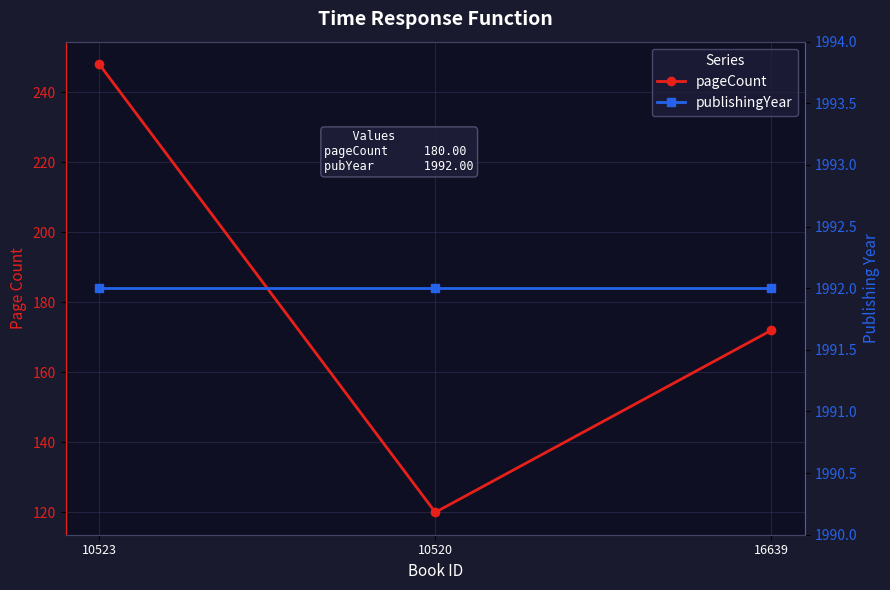

Where does the pageCount series first go above 172?

10523